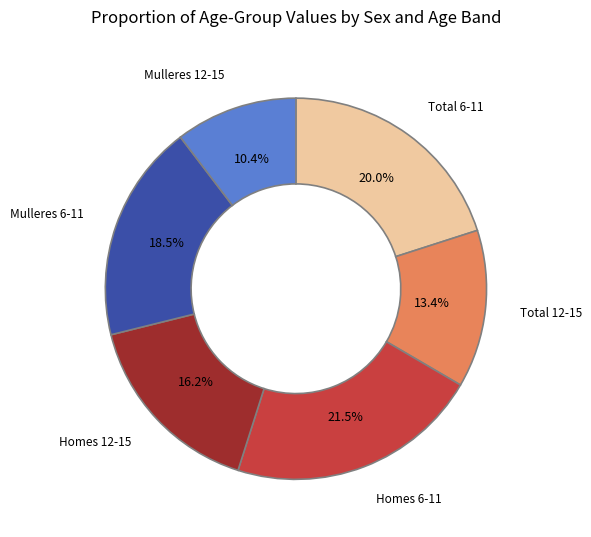

Which has a higher value, Mulleres 12-15 or Homes 6-11?

Homes 6-11